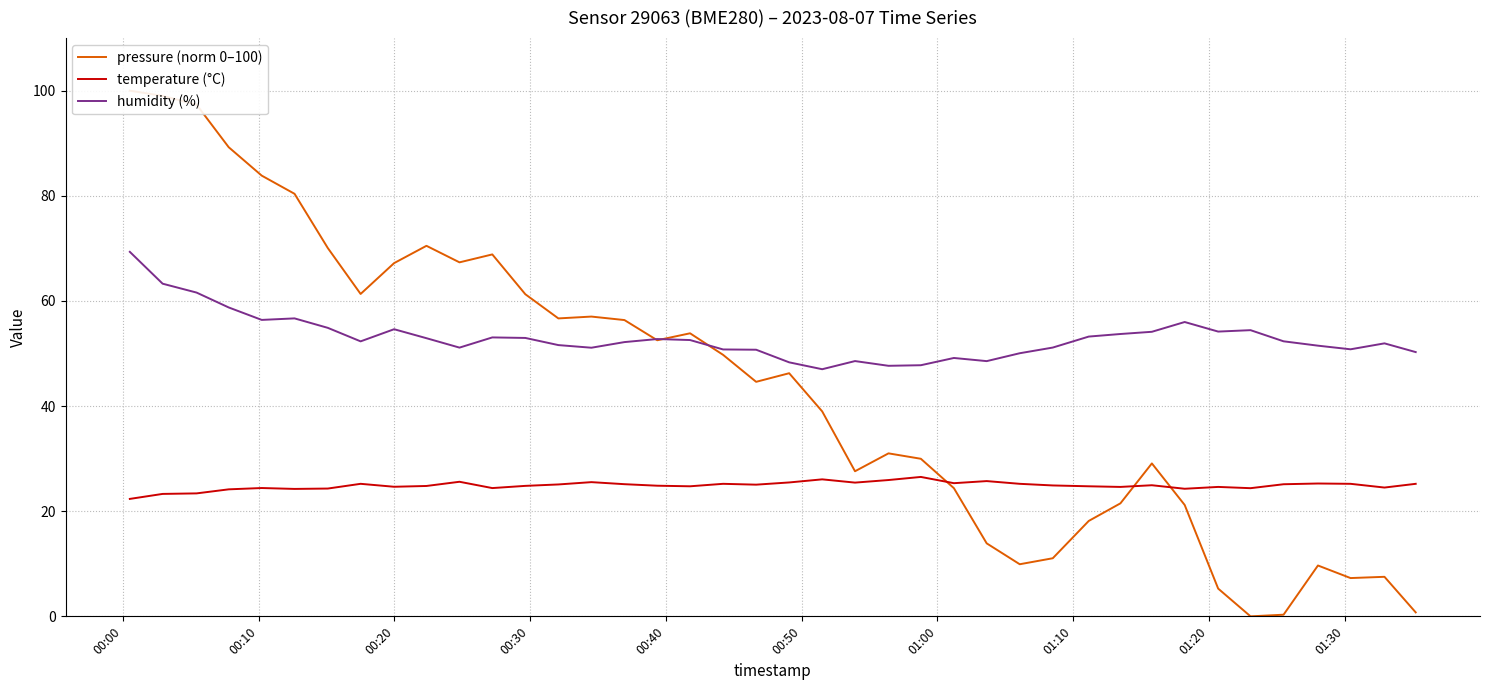

Reading left to right, list all the values displayed in this chart.

pressure (norm 0–100): 100.0	99.0	97.3	89.2	83.8	80.4	70.1	61.3	67.2	70.5	67.3	68.8	61.3	56.7	57.0	56.4	52.5	53.8	49.7	44.6	46.2	39.0	27.6	31.0	30.0	24.4	13.9	9.9	11.1	18.2	21.5	29.1	21.2	5.3	0.0	0.3	9.7	7.3	7.5	0.8
temperature (°C): 22.3	23.3	23.4	24.2	24.4	24.2	24.3	25.2	24.6	24.8	25.6	24.4	24.8	25.1	25.5	25.1	24.9	24.7	25.2	25.1	25.5	26.1	25.4	25.9	26.5	25.3	25.7	25.2	24.9	24.7	24.6	24.9	24.3	24.6	24.4	25.1	25.3	25.2	24.5	25.2
humidity (%): 69.3	63.3	61.6	58.8	56.4	56.7	54.9	52.3	54.6	52.9	51.1	53.1	53.0	51.6	51.1	52.2	52.8	52.6	50.8	50.7	48.3	47.0	48.6	47.7	47.8	49.1	48.5	50.0	51.1	53.2	53.7	54.1	56.0	54.2	54.4	52.3	51.5	50.8	51.9	50.3